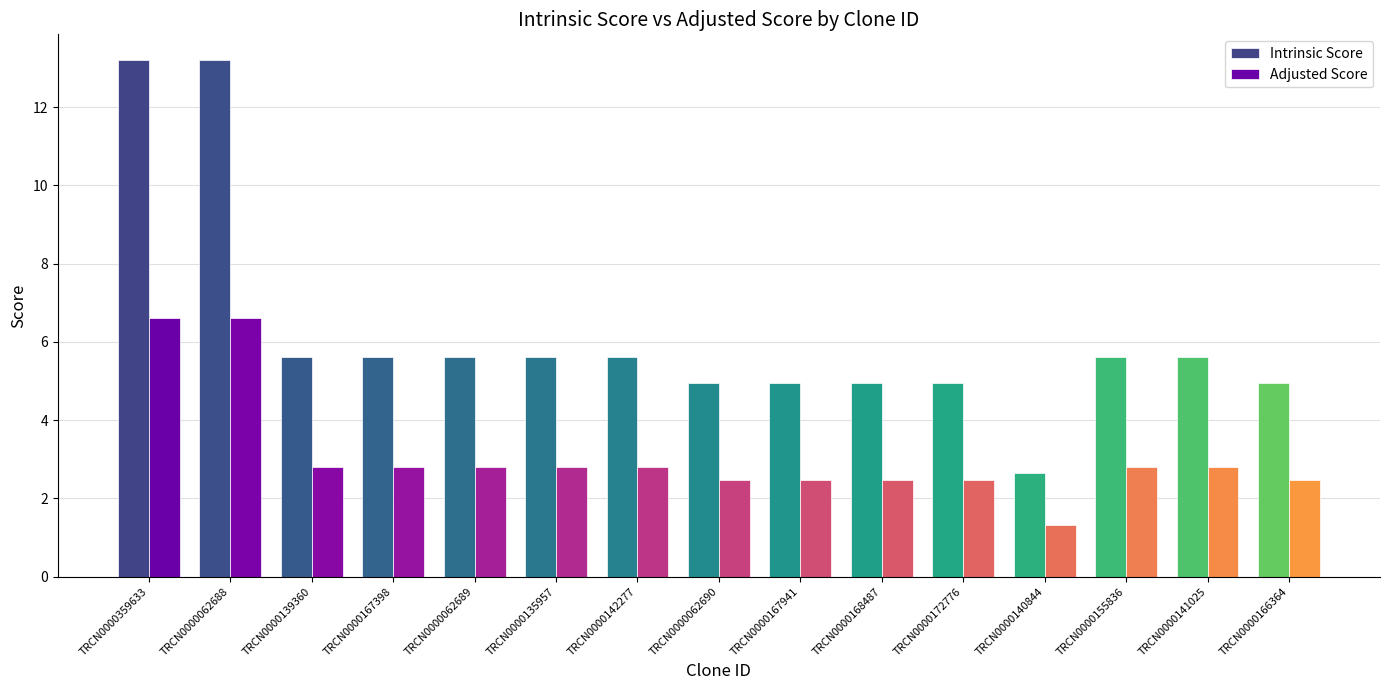

What is the sum of all Intrinsic Score values?

93.2